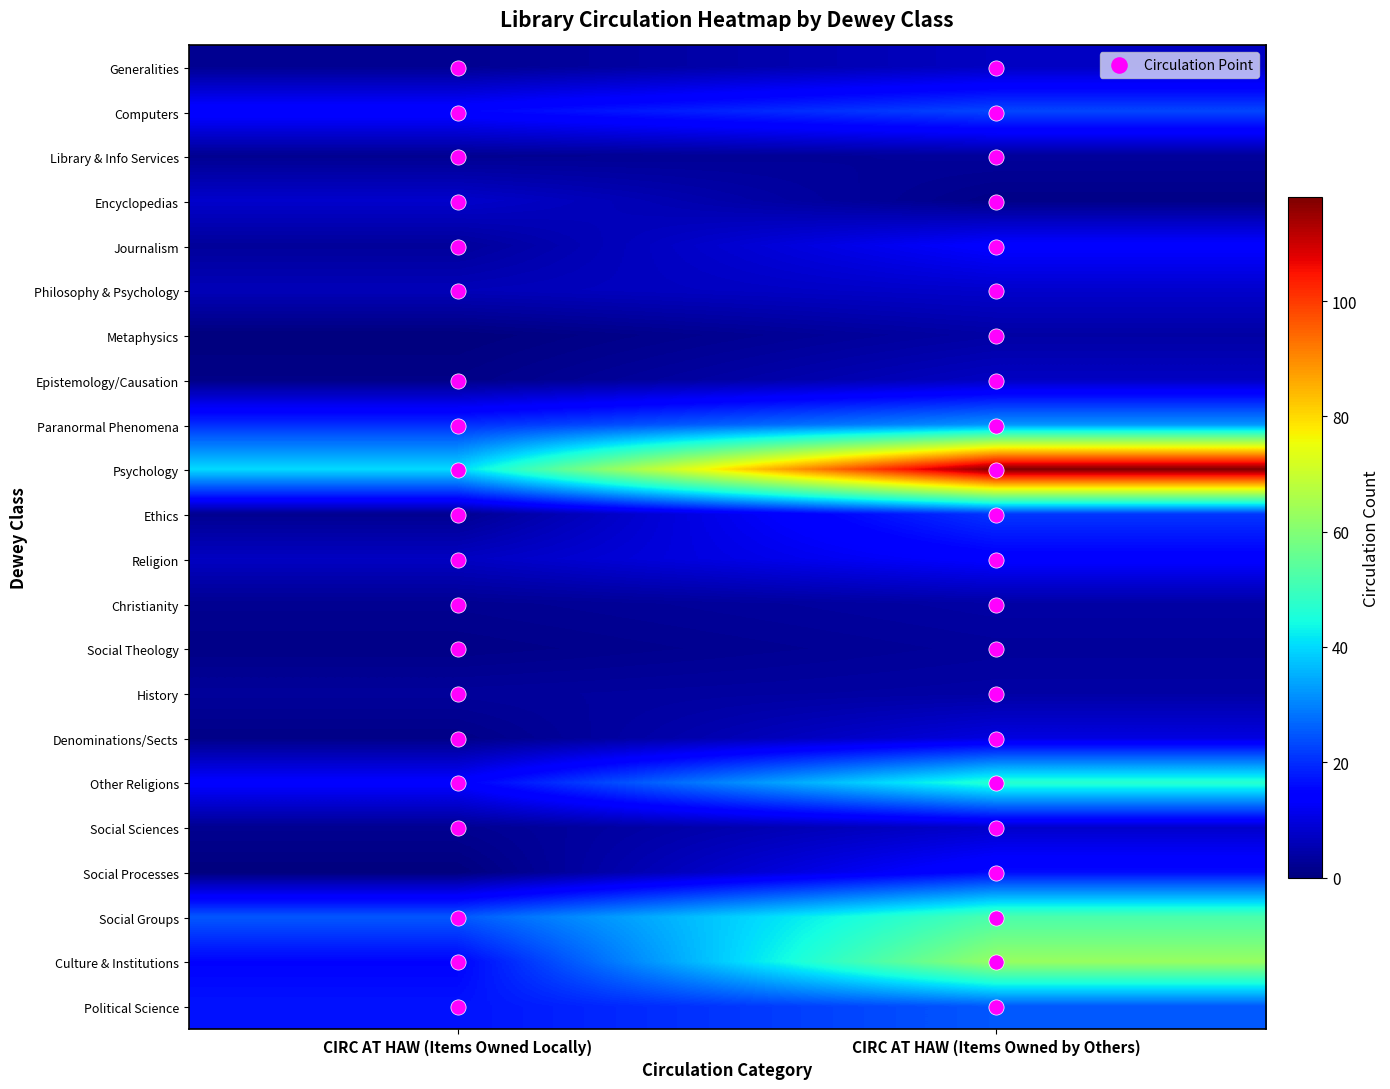

Which series has the largest total across all categories?

Psychology